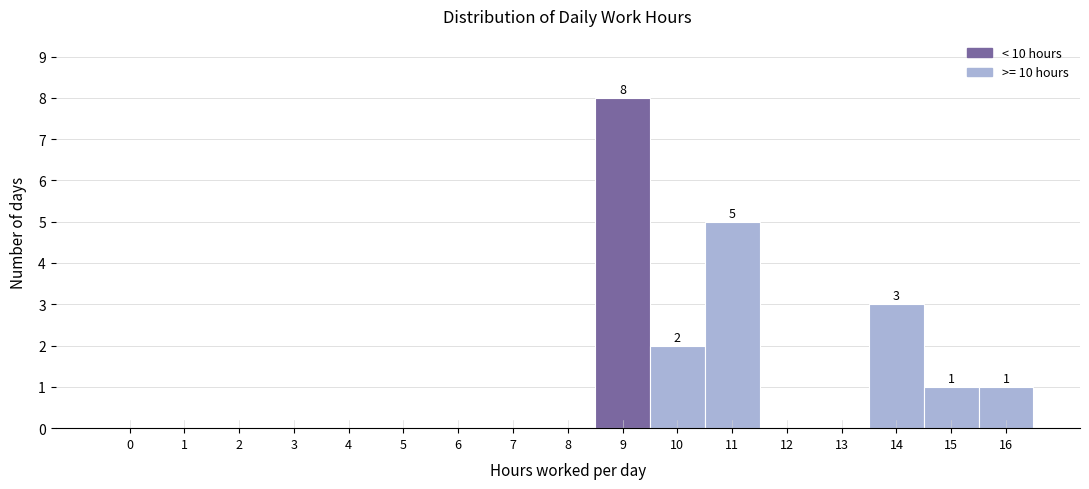

Reading left to right, extract all data points from this chart.

0=0	1=0	2=0	3=0	4=0	5=0	6=0	7=0	8=0	9=8	10=2	11=5	12=0	13=0	14=3	15=1	16=1